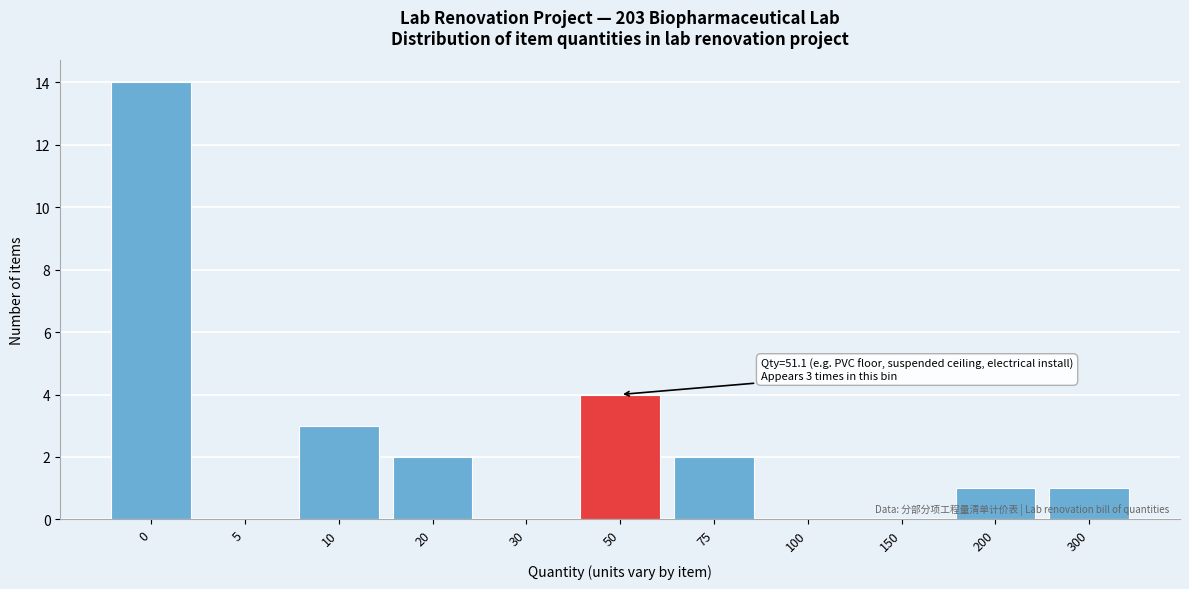

Reading left to right, transcribe all the data shown in this chart.

0=14	5=0	10=3	20=2	30=0	50=4	75=2	100=0	150=0	200=1	300=1